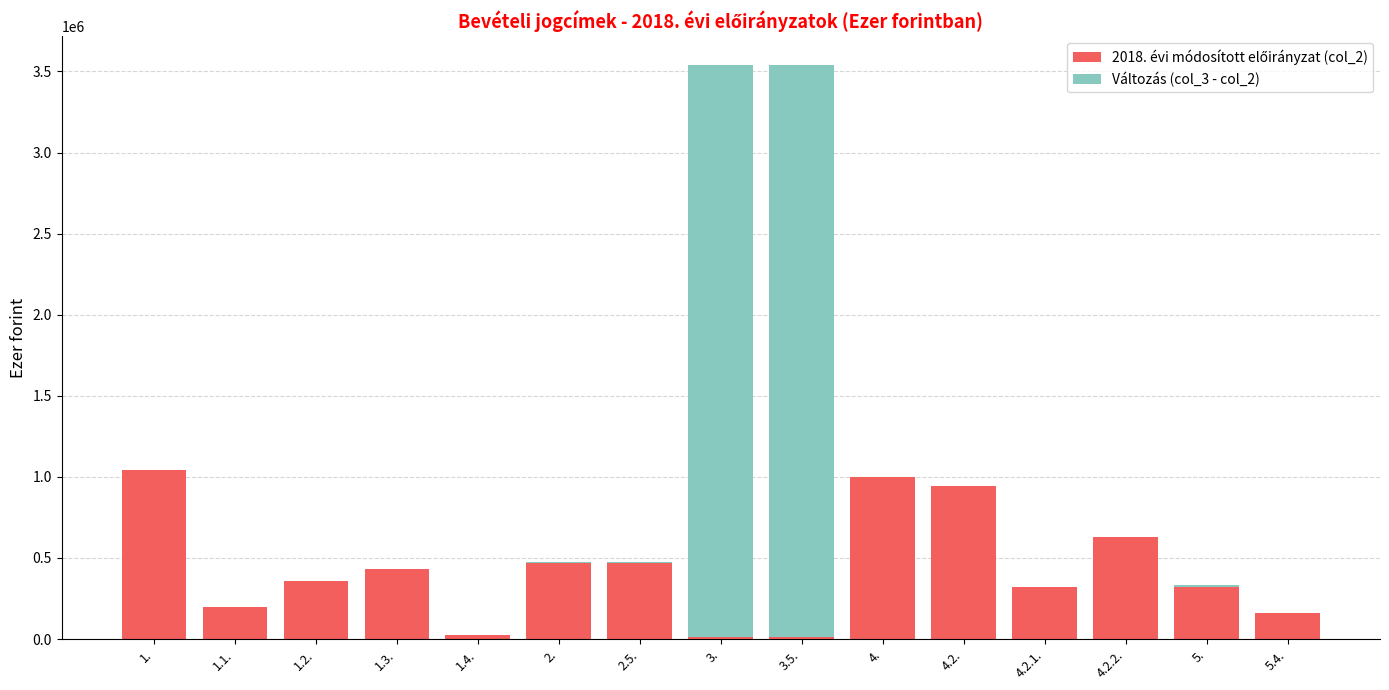

The Változás (col_3 - col_2) series shows 0 at 4.2.. True or false?

True